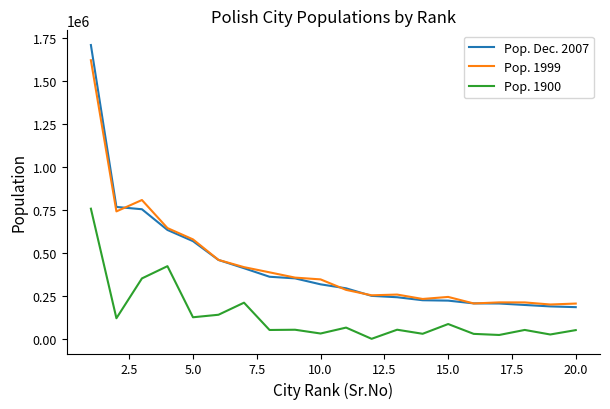

Which series has the largest range (max minus min)?

Pop. Dec. 2007